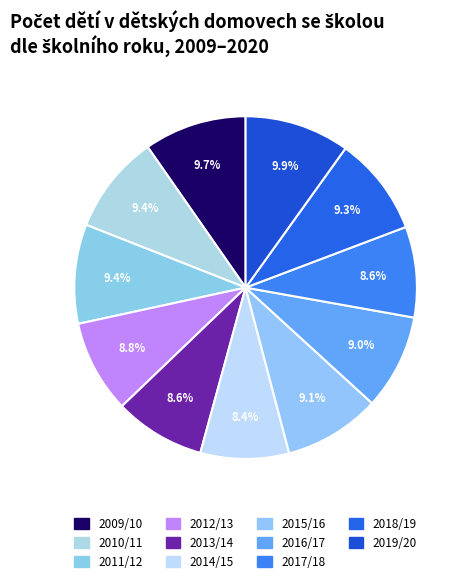

Combined, what portion of the pie is 2010/11 and 2015/16?

18.5%